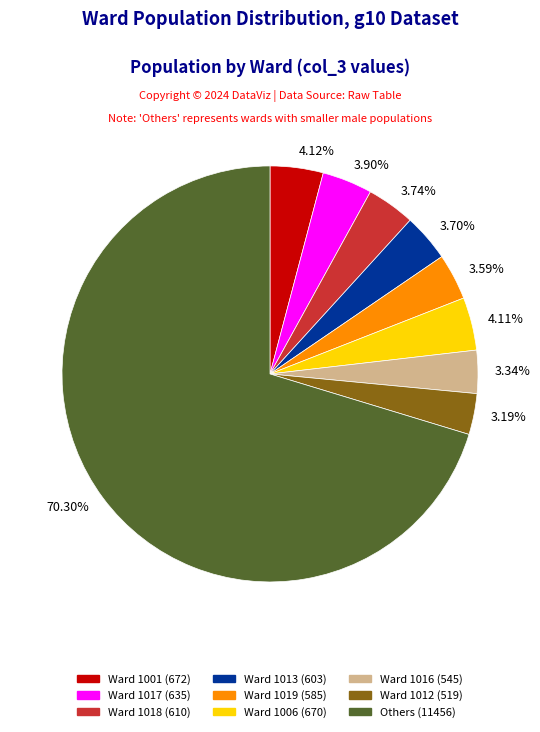

Does 70.30% represent more than half of the total?

Yes